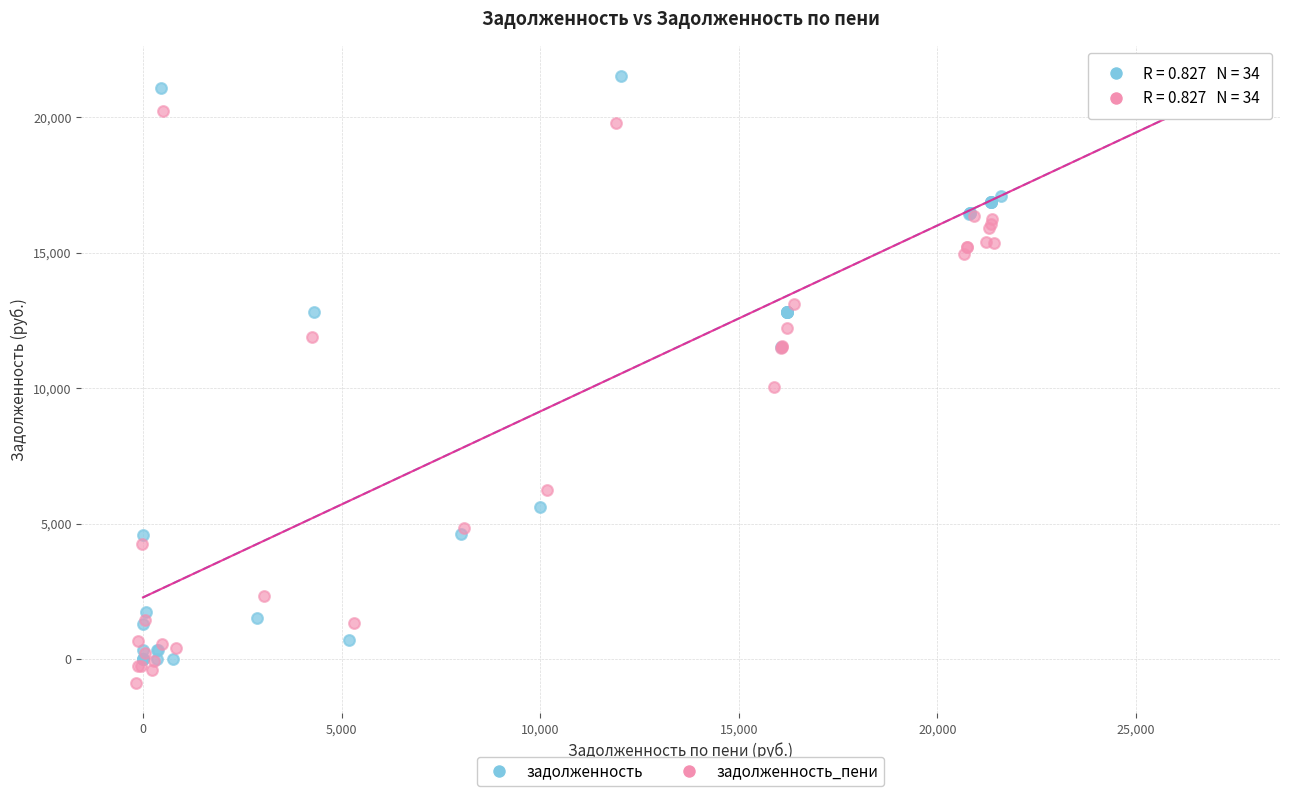

Which series contains the lowest Y value?

задолженность_пени